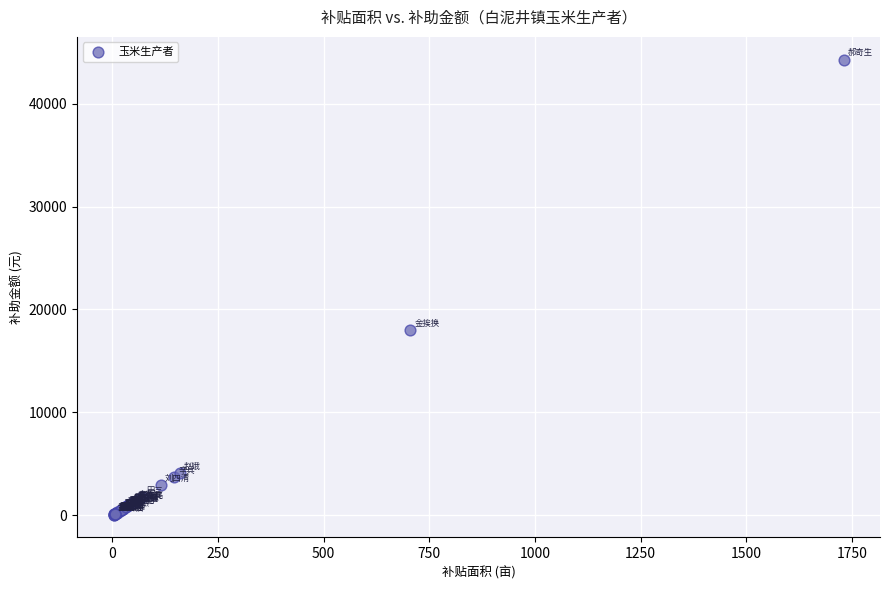

What Y value in the scatter plot is closest to 22173?

18041.0